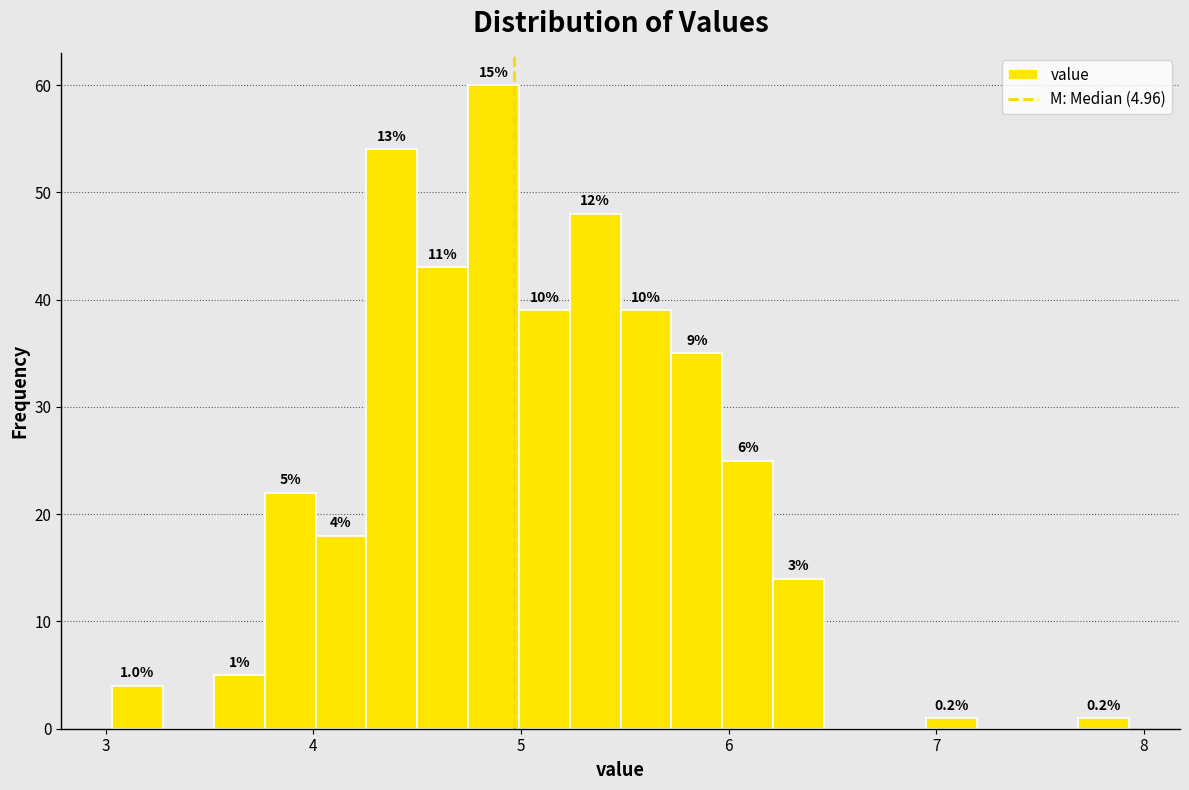

Read against the x-axis, roughly where is the centre of the tallest bar?

4.9